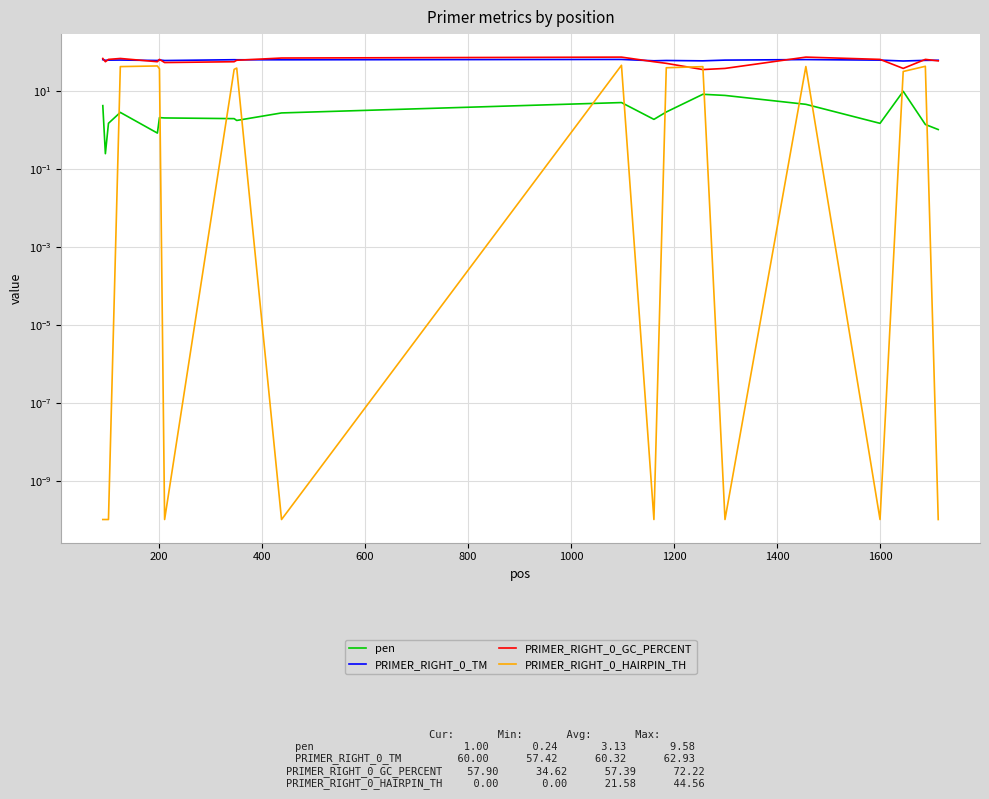

The value of pen at 400 is 1.0. True or false?

False